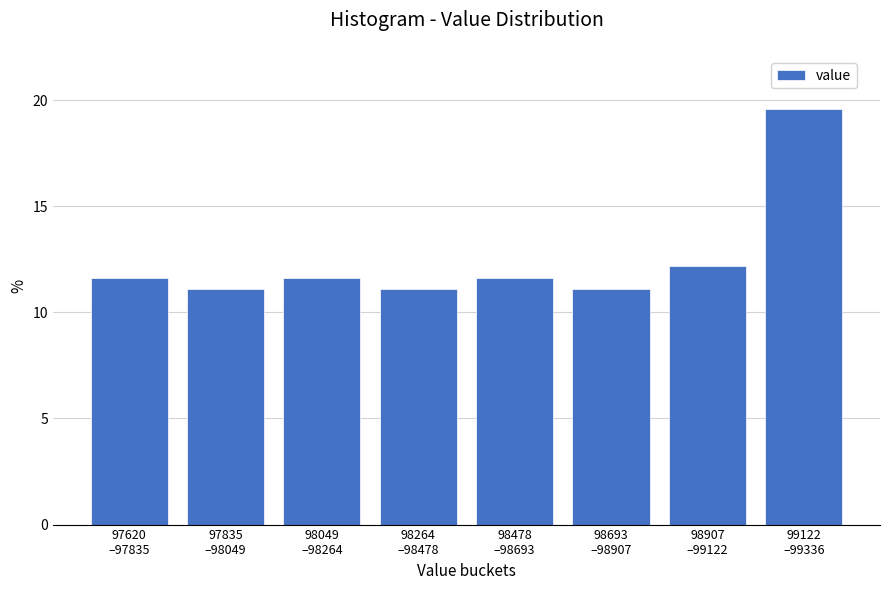

Reading right to left, list all the values displayed in this chart.

19.6	12.2	11.1	11.6	11.1	11.6	11.1	11.6